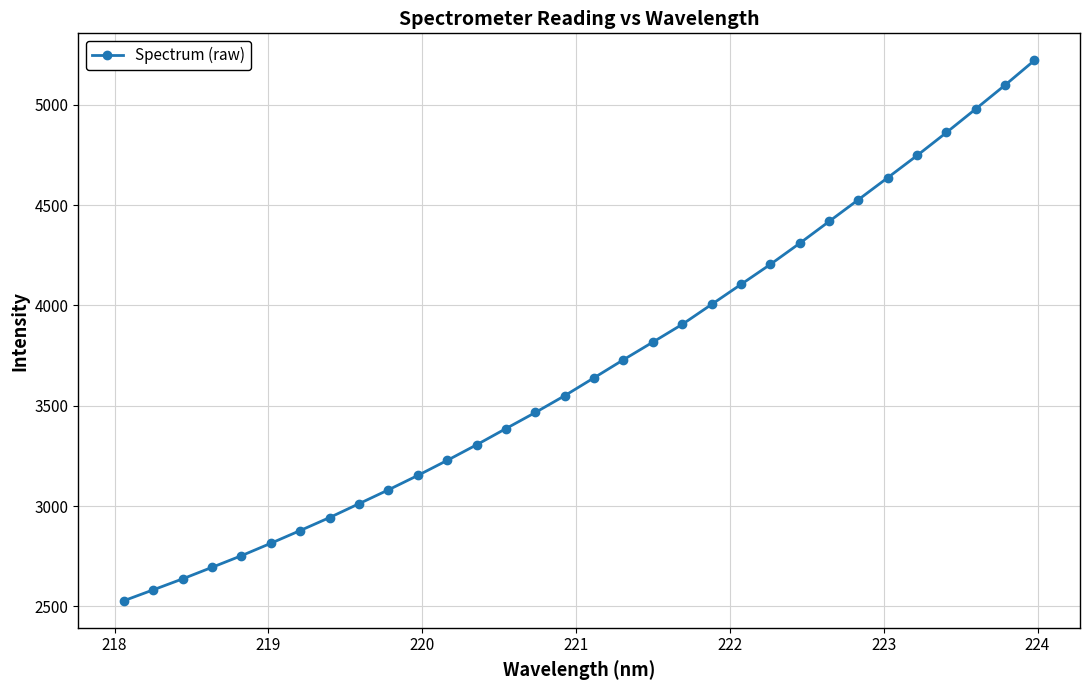

What is the sum of all values?

118223.6